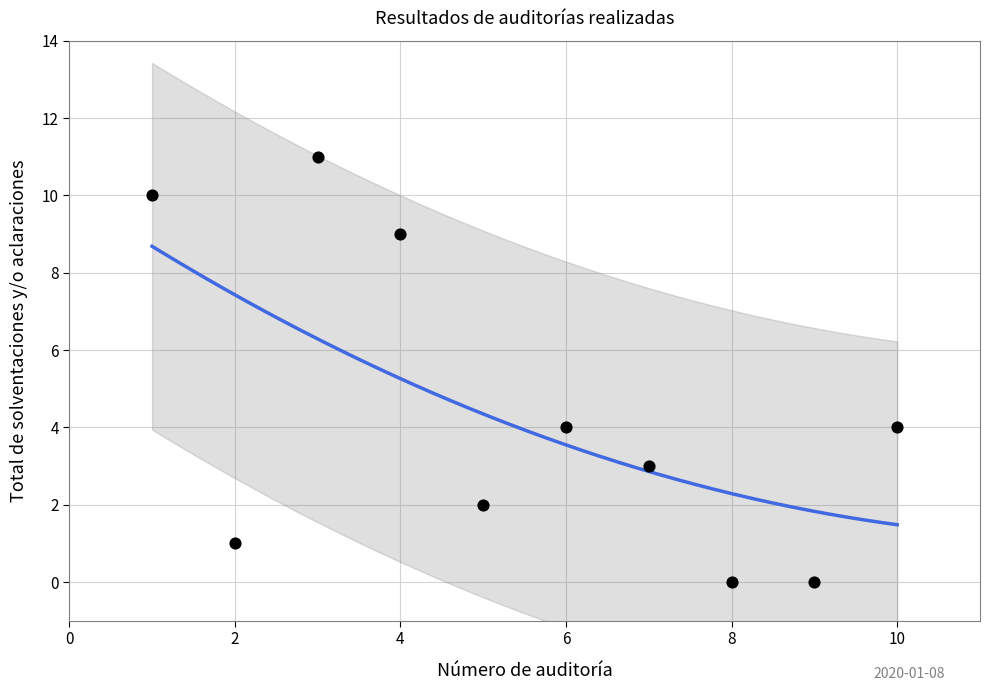

What is the range of Y values (max minus min)?

11